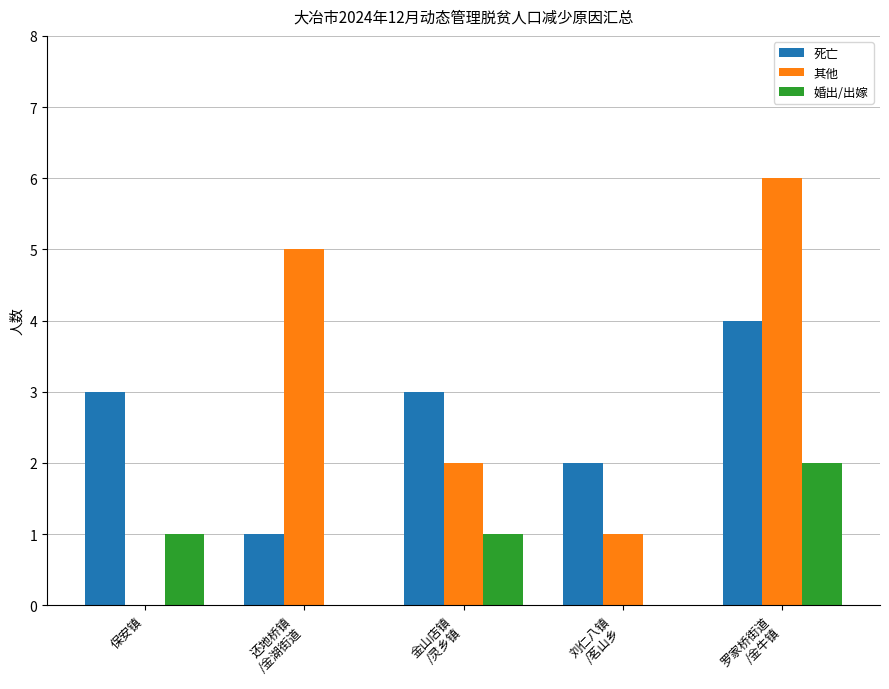

Is the value of 其他 at 还地桥镇
/金湖街道 greater than the value of 死亡 at 保安镇?

Yes